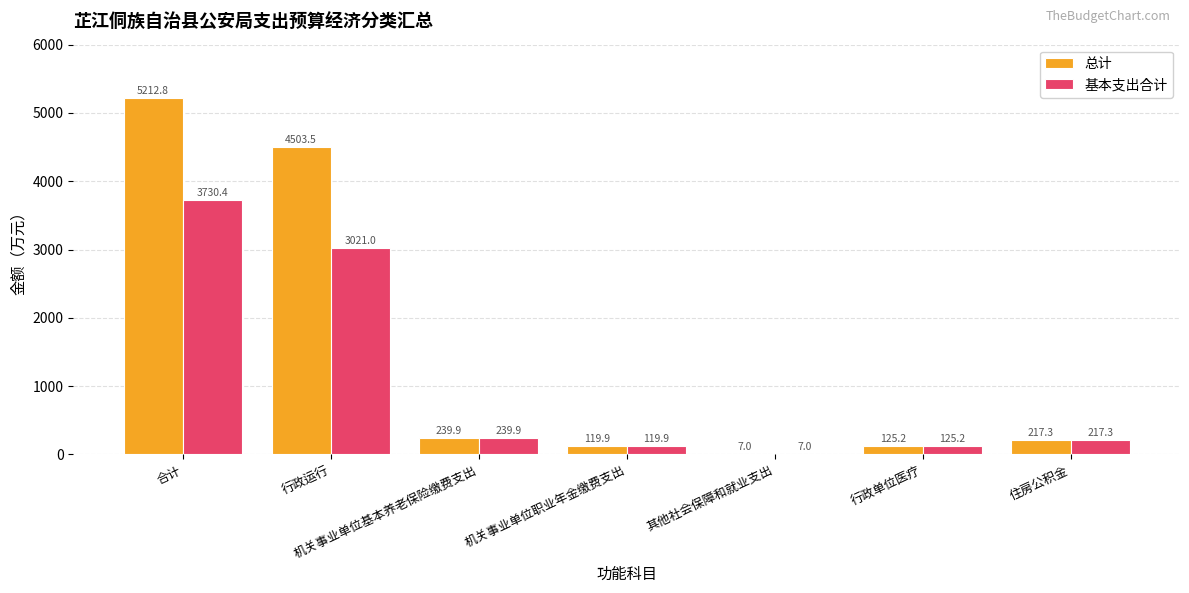

The 总计 series shows 7656.4 at 合计. True or false?

False